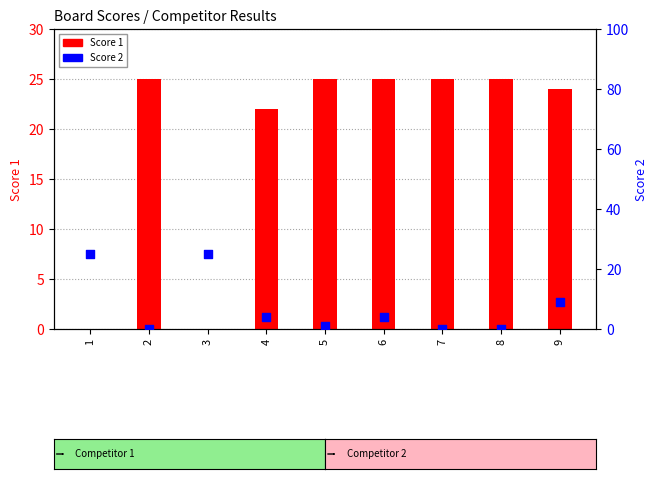

Which series has the widest spread of Y values?

Score 1